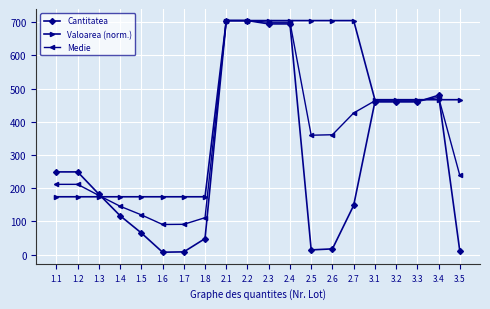

The Medie series shows 705.0 at 2.1. True or false?

True